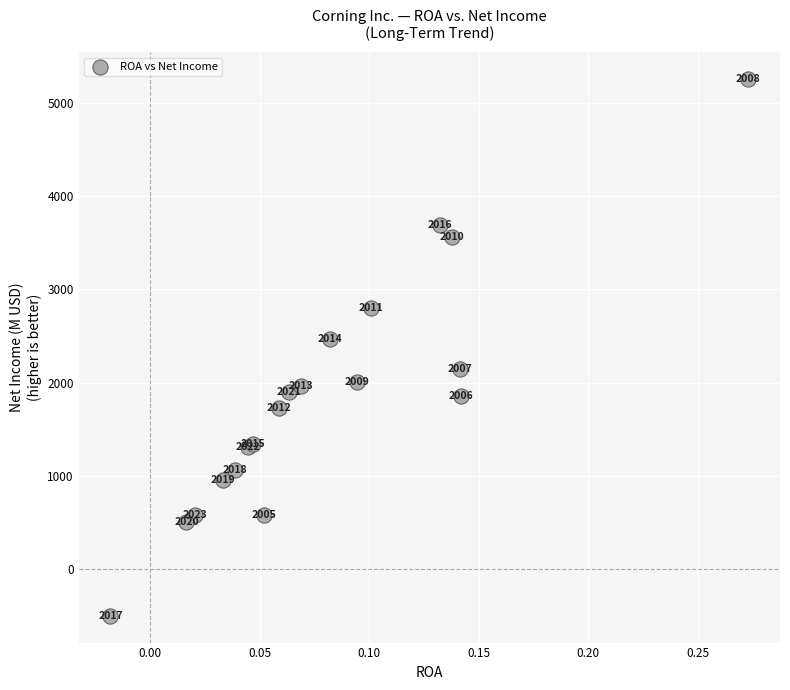

What Y value in the scatter plot is closest to 2380?

2472